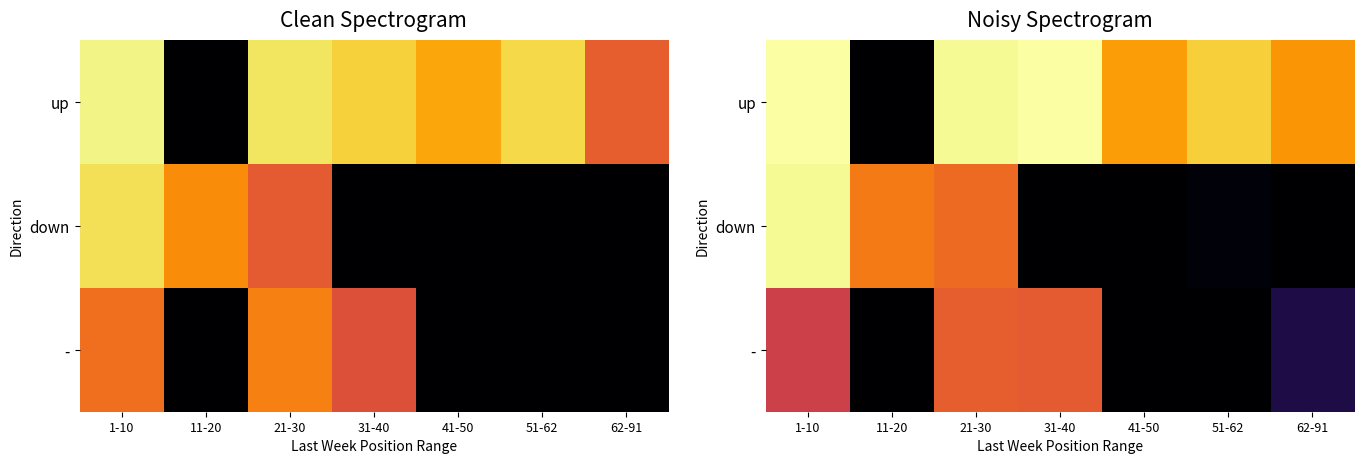

True or false: down has a value of 0.0 at 31-40.

True